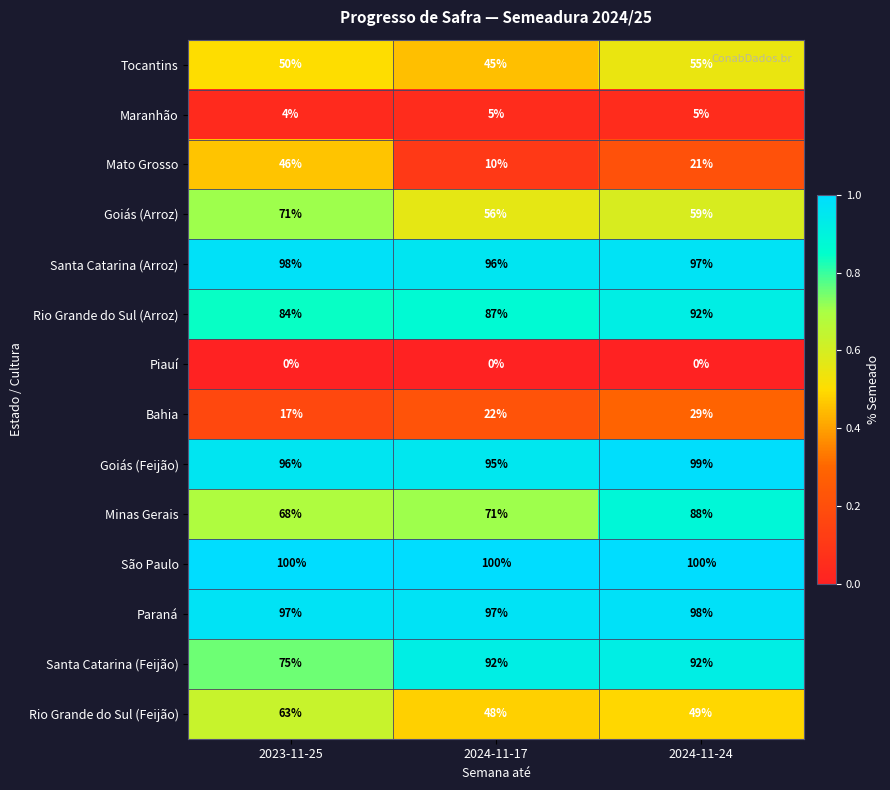

Which series changed the most between 2023-11-25 and 2024-11-24?

Mato Grosso